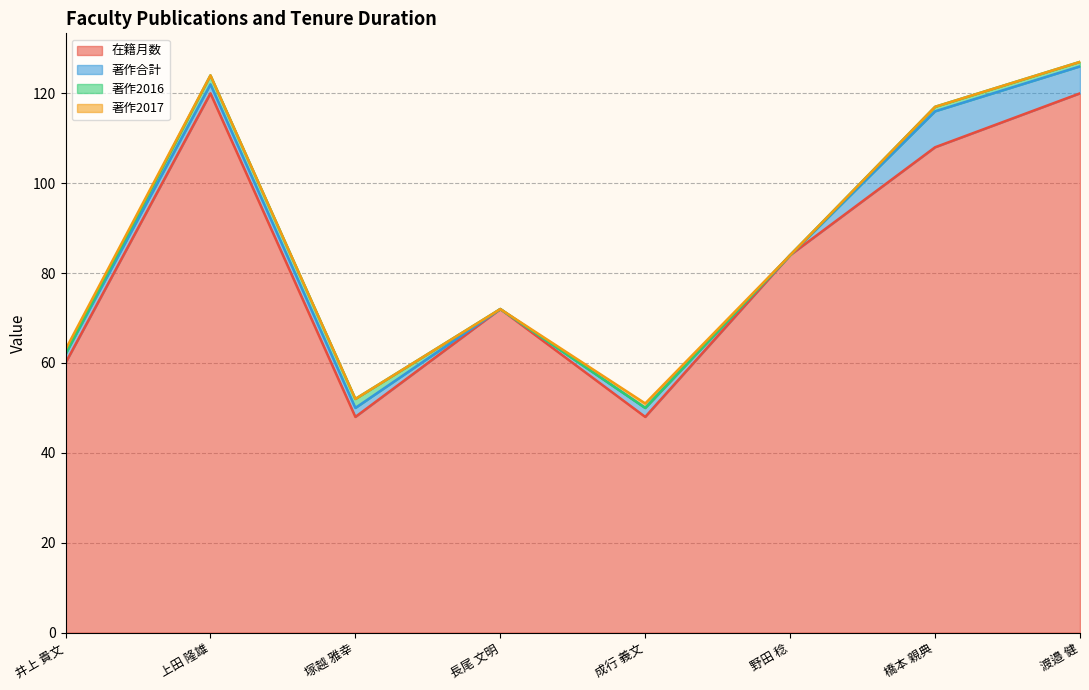

At which category does 在籍月数 reach its first local peak?

上田 隆雄